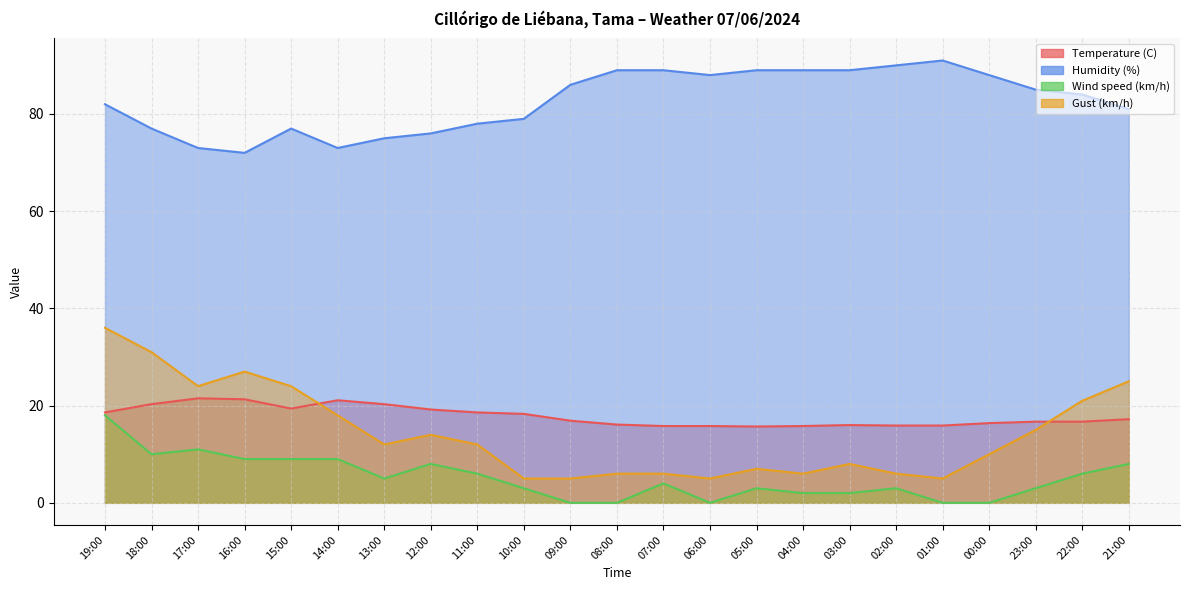

What is the sum of all Temperature (C) values?

409.5